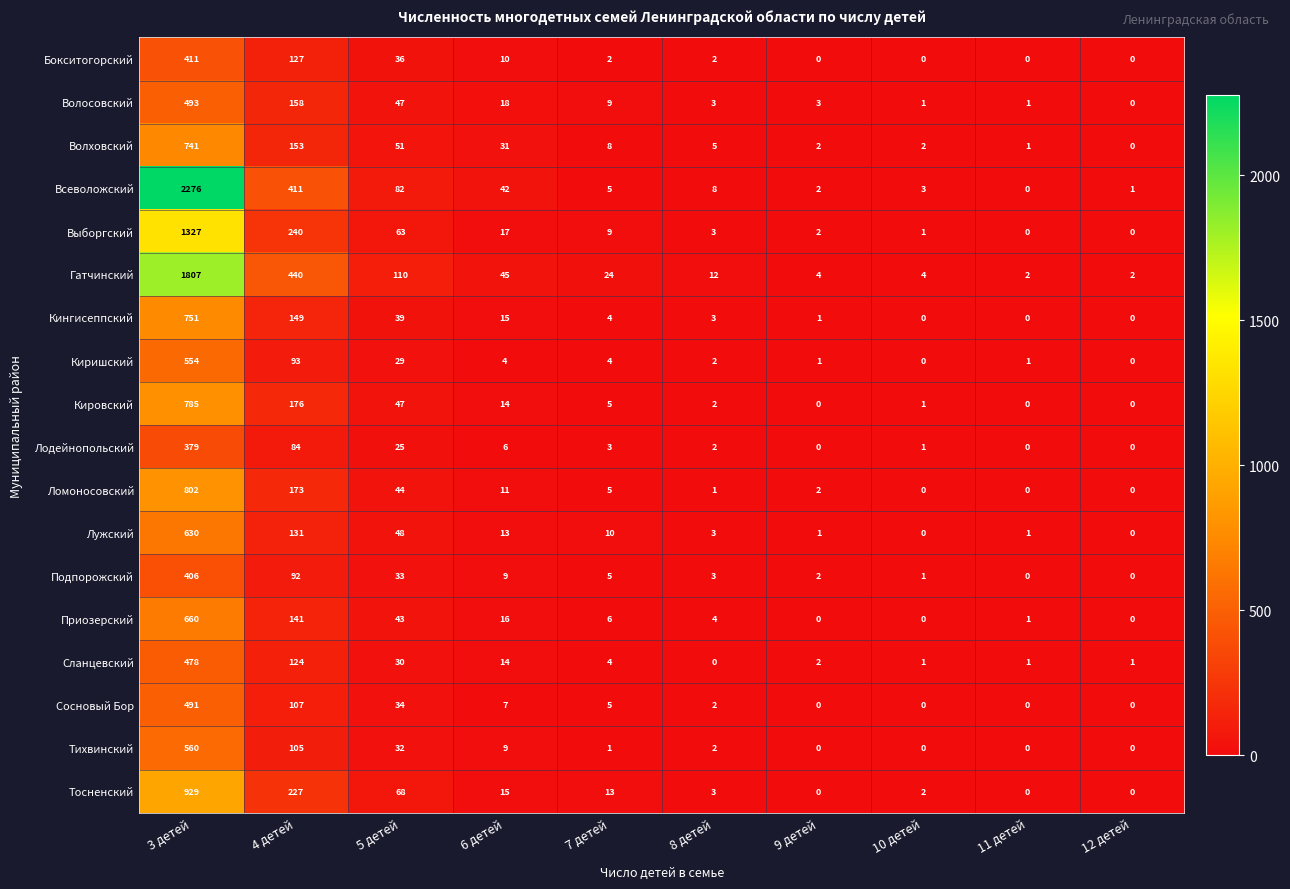

How many positive values does the Всеволожский series have?

9